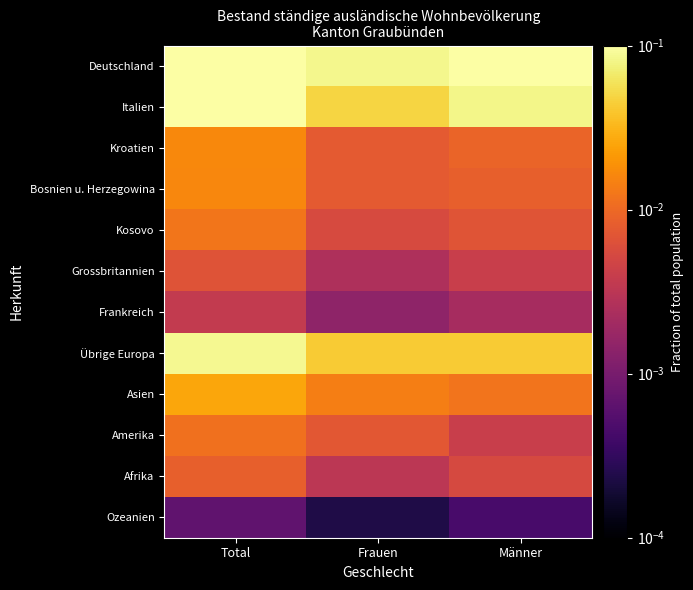

Which series has the largest total across all categories?

Deutschland